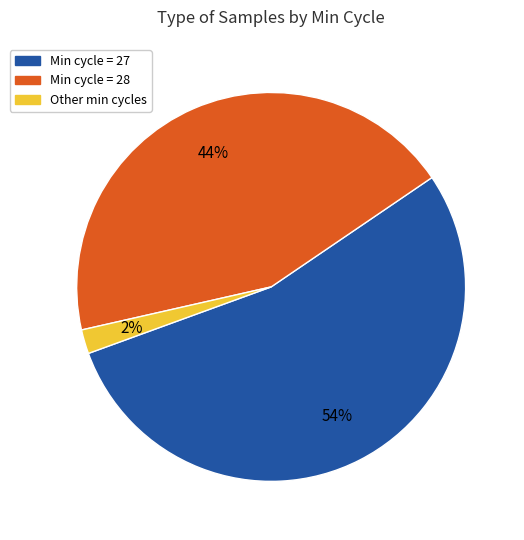

Count the number of slices in the pie.

3